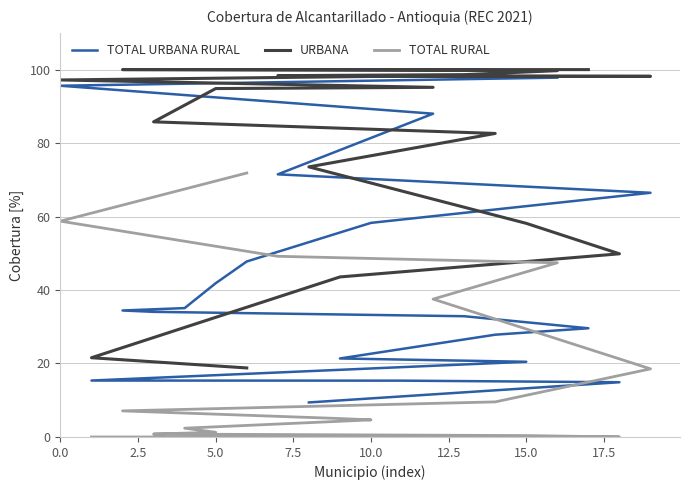

The TOTAL URBANA RURAL series shows 46.3 at 20.0. True or false?

False